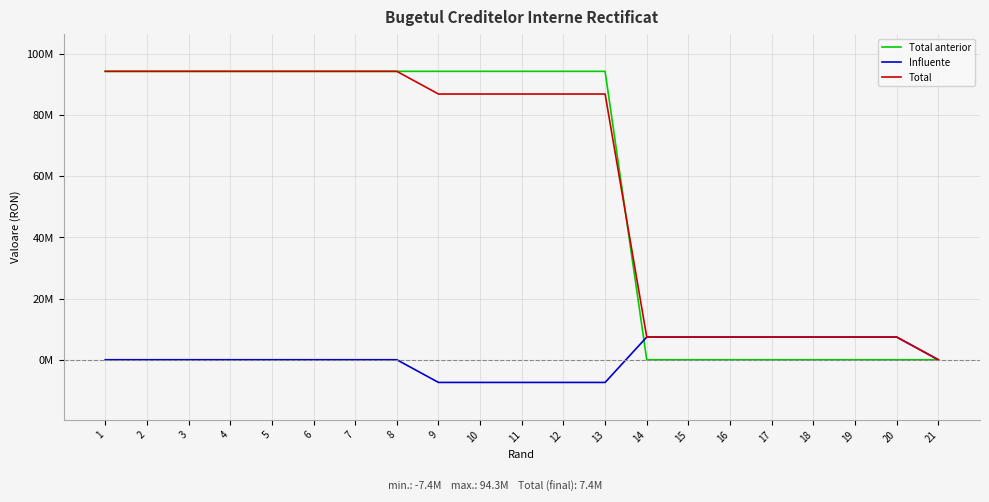

True or false: Total and Influente intersect in this chart.

False